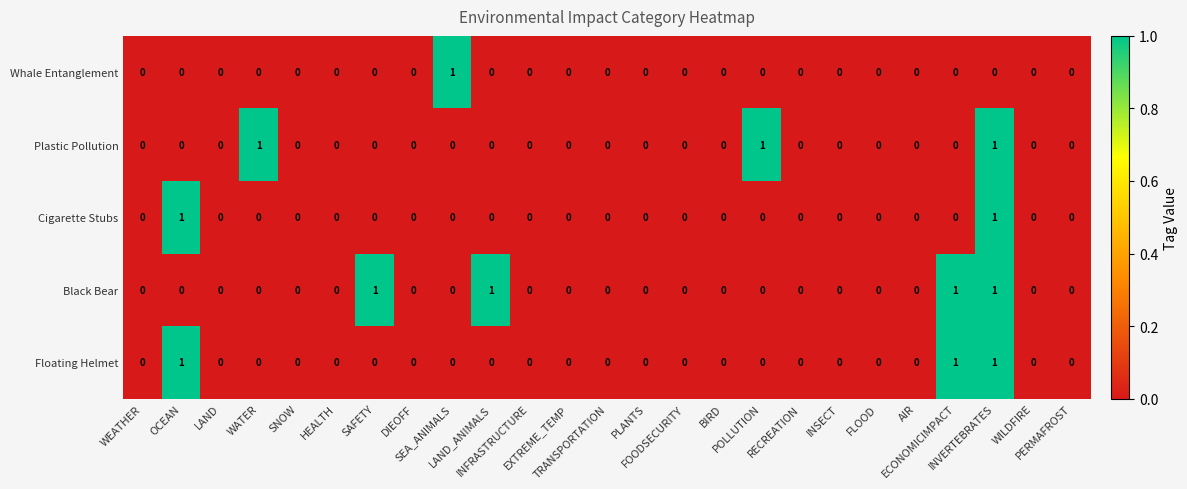

Which series has the largest total across all categories?

Black Bear